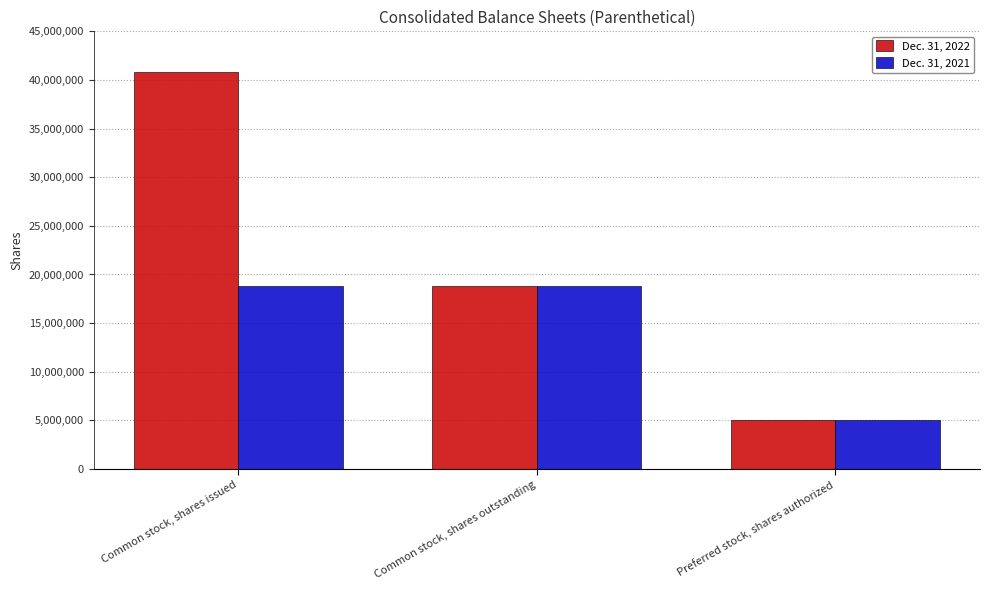

Rank the categories by Dec. 31, 2022 value from highest to lowest.

Common stock, shares issued, Common stock, shares outstanding, Preferred stock, shares authorized